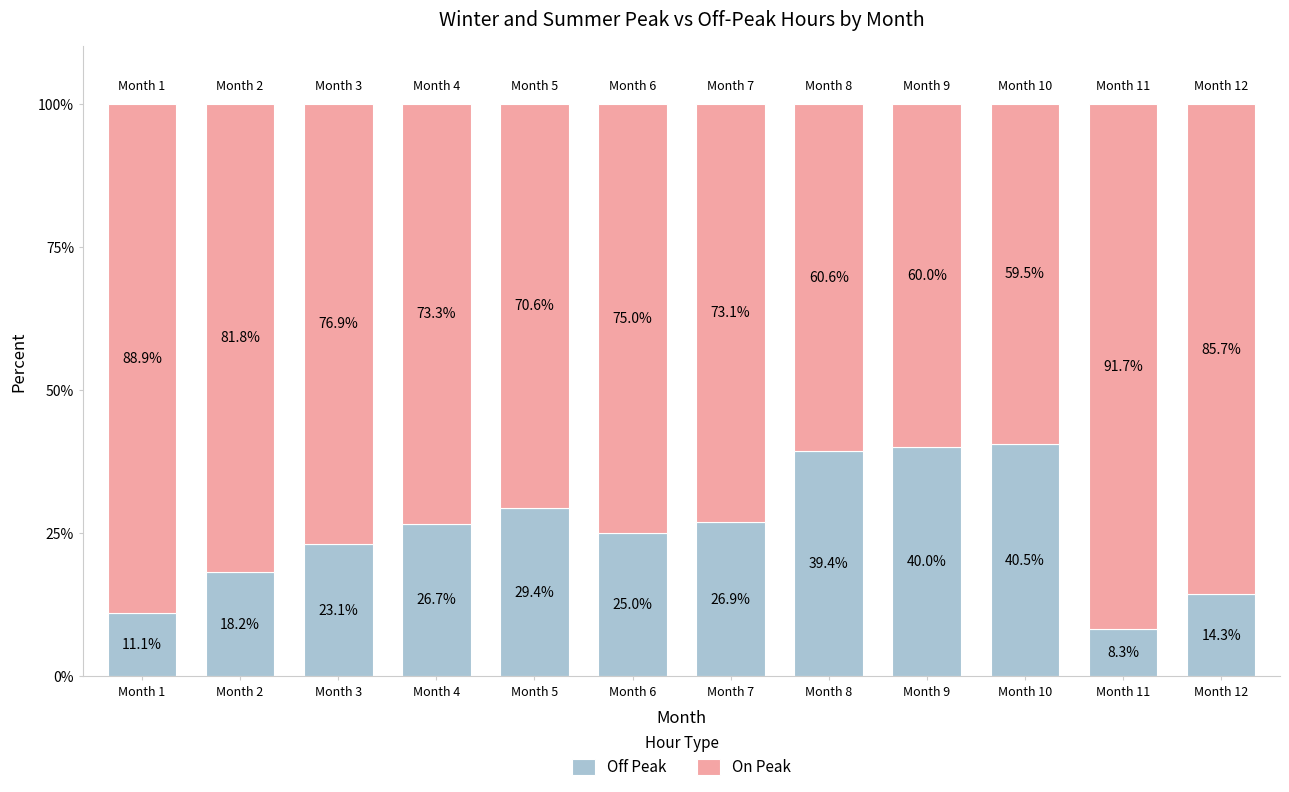

List the labels in order of Off Peak value, largest first.

Month 10, Month 9, Month 8, Month 5, Month 7, Month 4, Month 6, Month 3, Month 2, Month 12, Month 1, Month 11